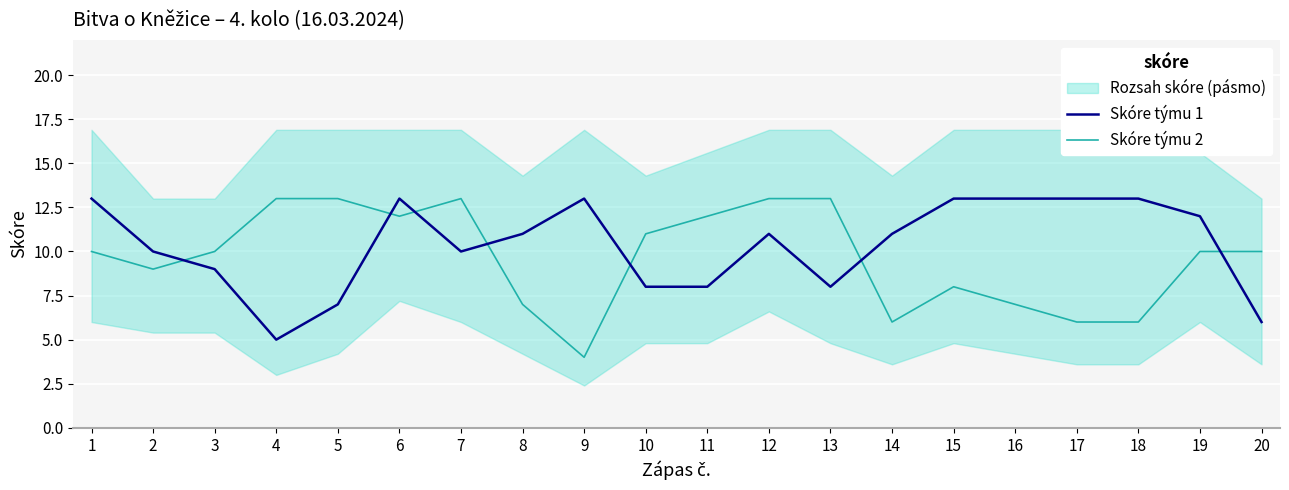

What is the difference between the maximum and minimum values in the Skóre týmu 2 series?

9